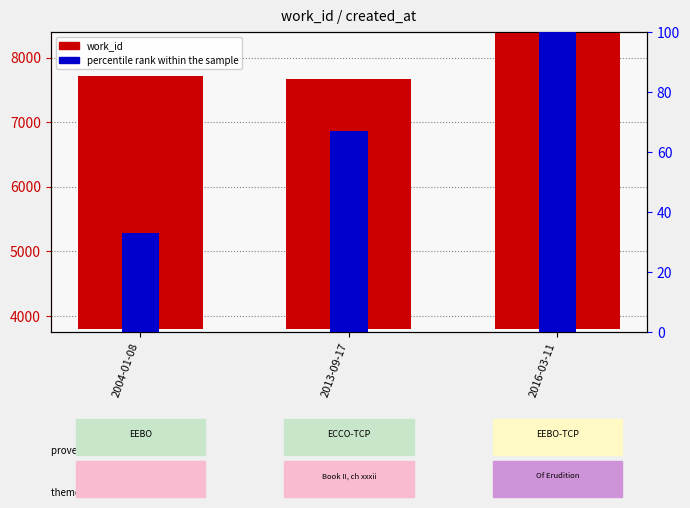

Reading left to right, extract all data points from this chart.

2004-01-08=3911	2013-09-17=3866	2016-03-11=8131